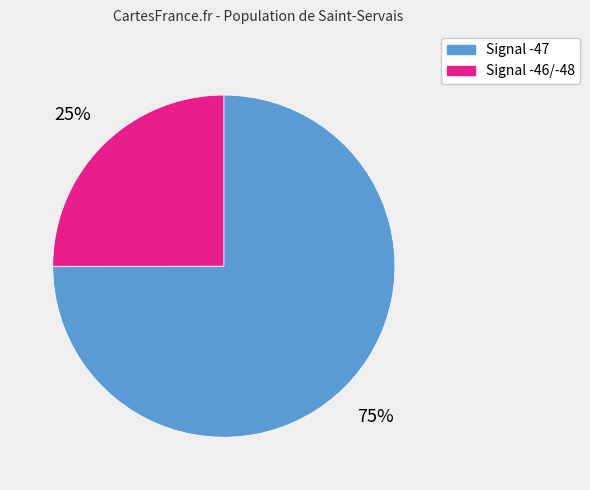

To the nearest percent, what is the average slice percentage?

50%